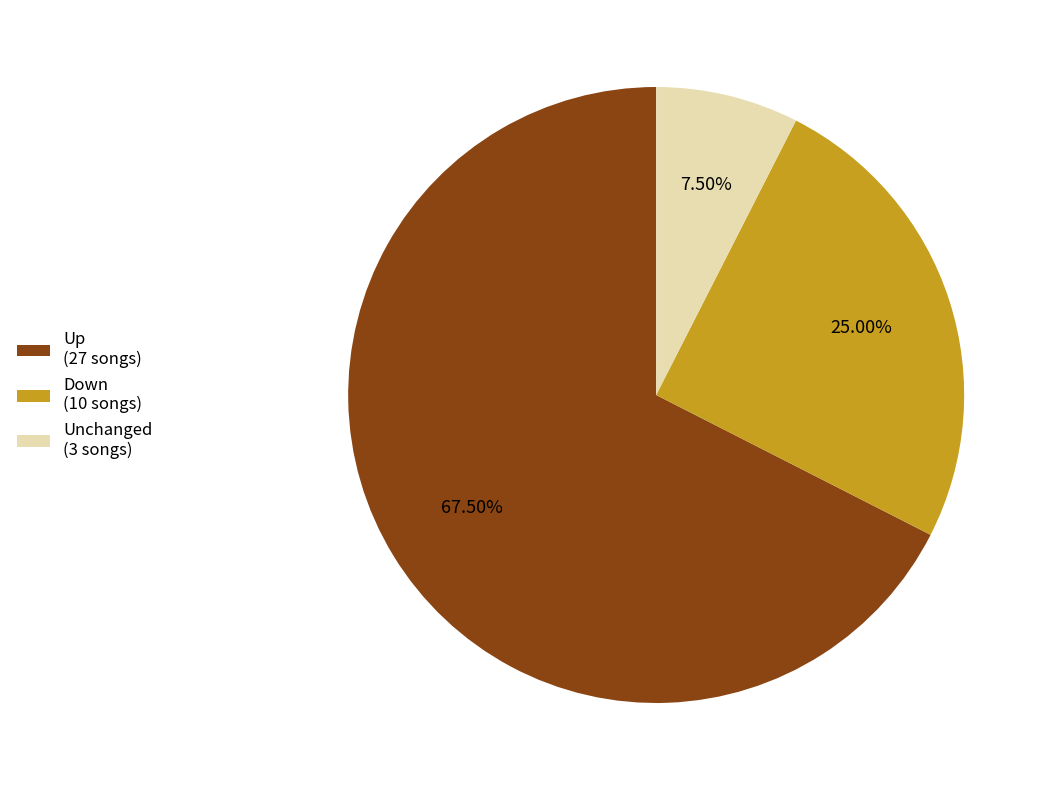

What is the ratio of the value at Up (27 songs) to the value at Down (10 songs)?

2.7